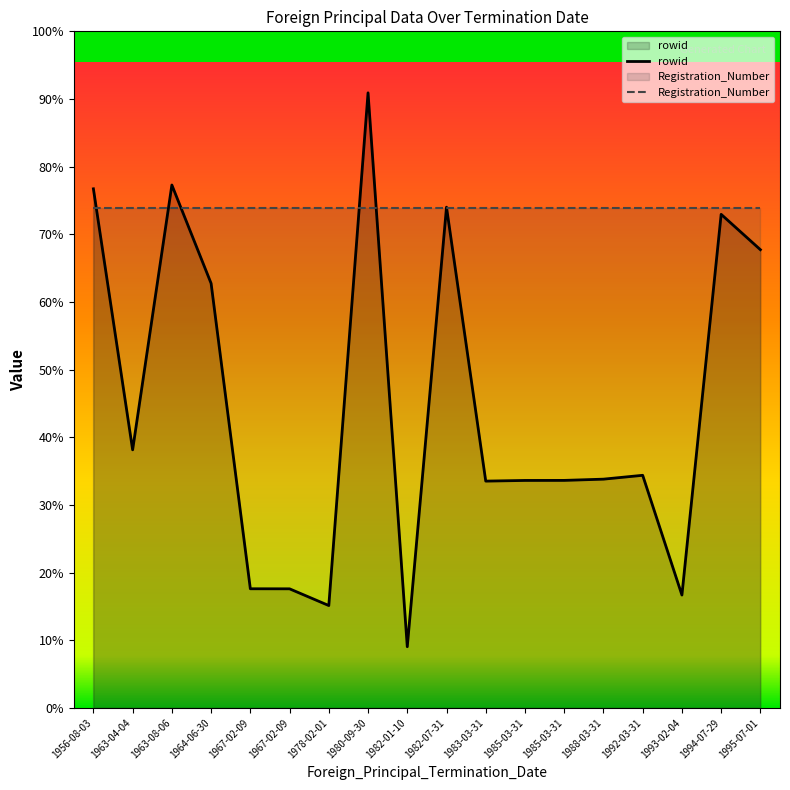

List the series in order of their overall mean, lowest first.

rowid, Registration_Number